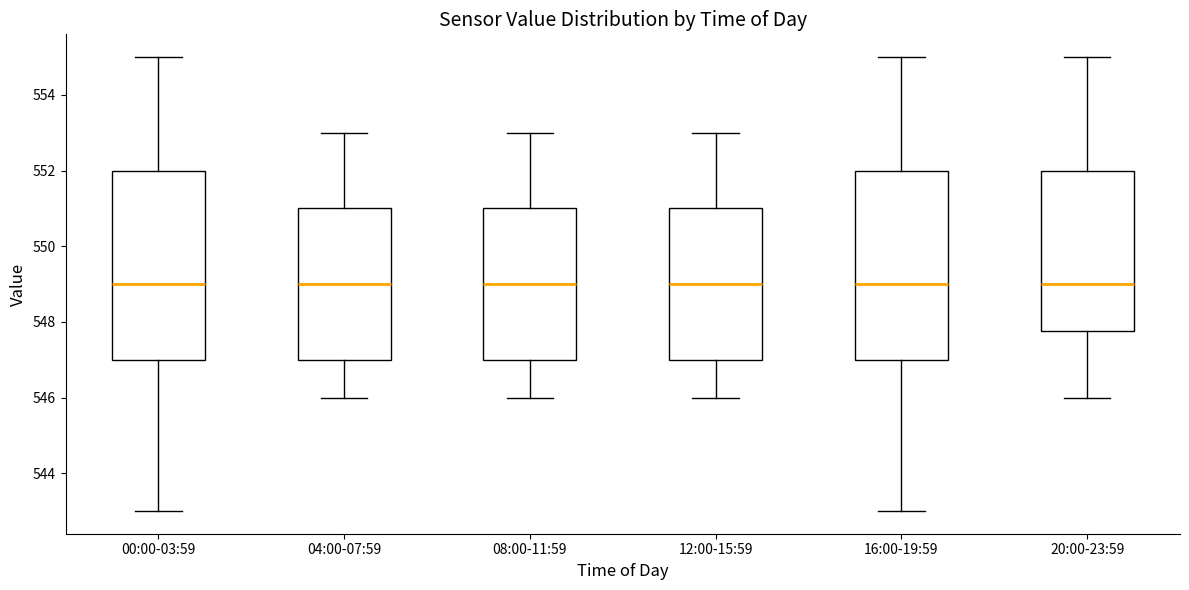

Reading left to right, transcribe this box plot: for each box, give where its median line is, the range the box spans, and where its two whiskers end, as read against the y-axis. The values are not printed on the chart, so give them approximately, as read against the axis.

00:00-03:59: median 549.0, box 547.0 to 552.0, whiskers 543.0 to 555.0
04:00-07:59: median 549.0, box 547.0 to 551.0, whiskers 546.0 to 553.0
08:00-11:59: median 549.0, box 547.0 to 551.0, whiskers 546.0 to 553.0
12:00-15:59: median 549.0, box 547.0 to 551.0, whiskers 546.0 to 553.0
16:00-19:59: median 549.0, box 547.0 to 552.0, whiskers 543.0 to 555.0
20:00-23:59: median 549.0, box 547.8 to 552.0, whiskers 546.0 to 555.0